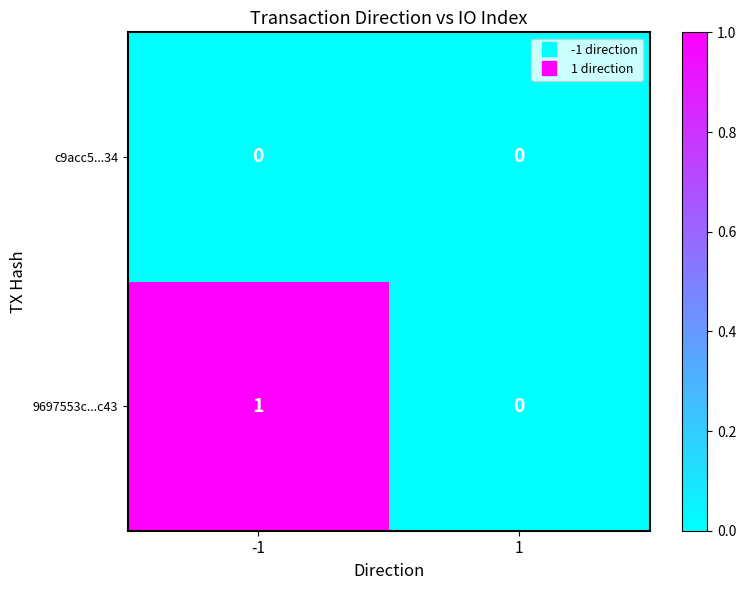

Reading left to right, extract all data points from this chart.

c9acc5...34: 0	0
9697553c...c43: 1	0